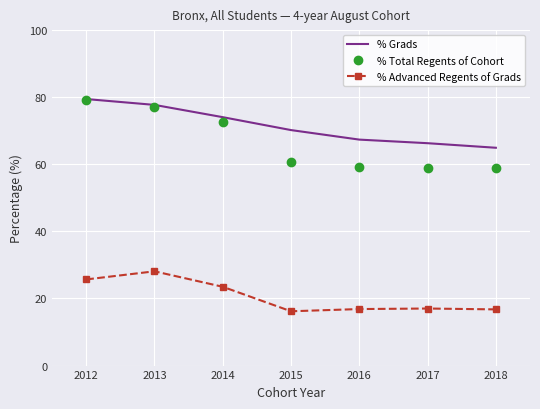

Which series has the largest total across all categories?

% Grads